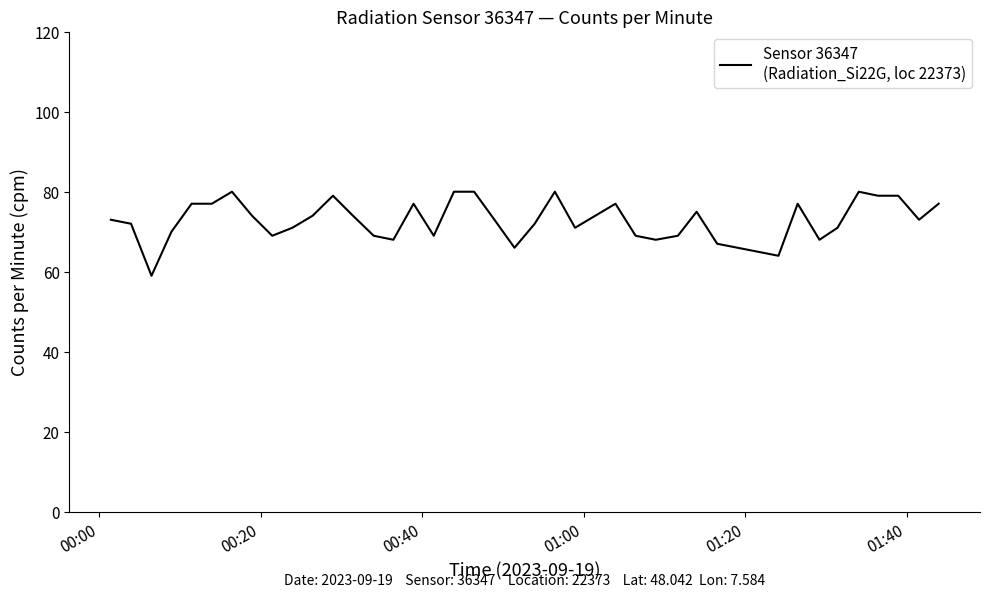

What is the minimum value shown in the chart?

59